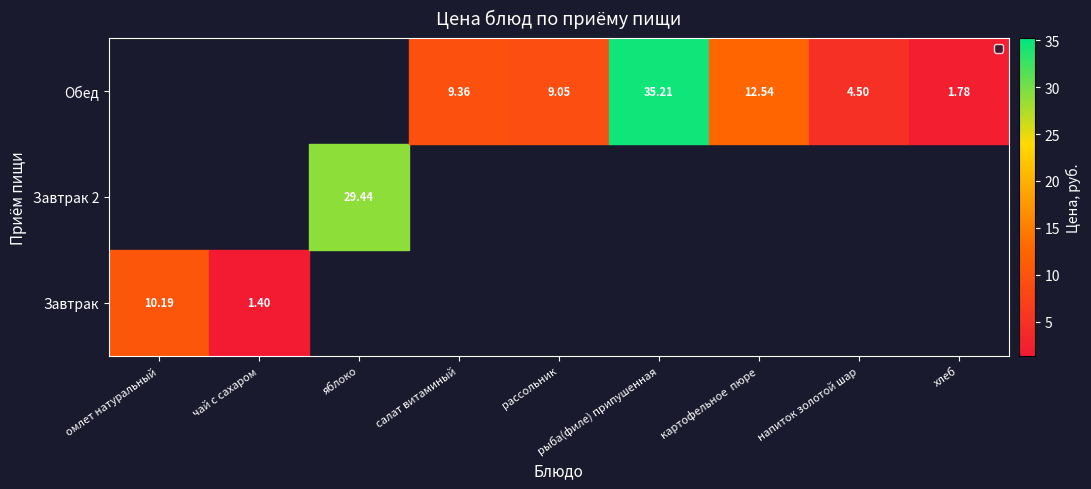

Which series changed the most between напиток золотой шар and хлеб?

Обед